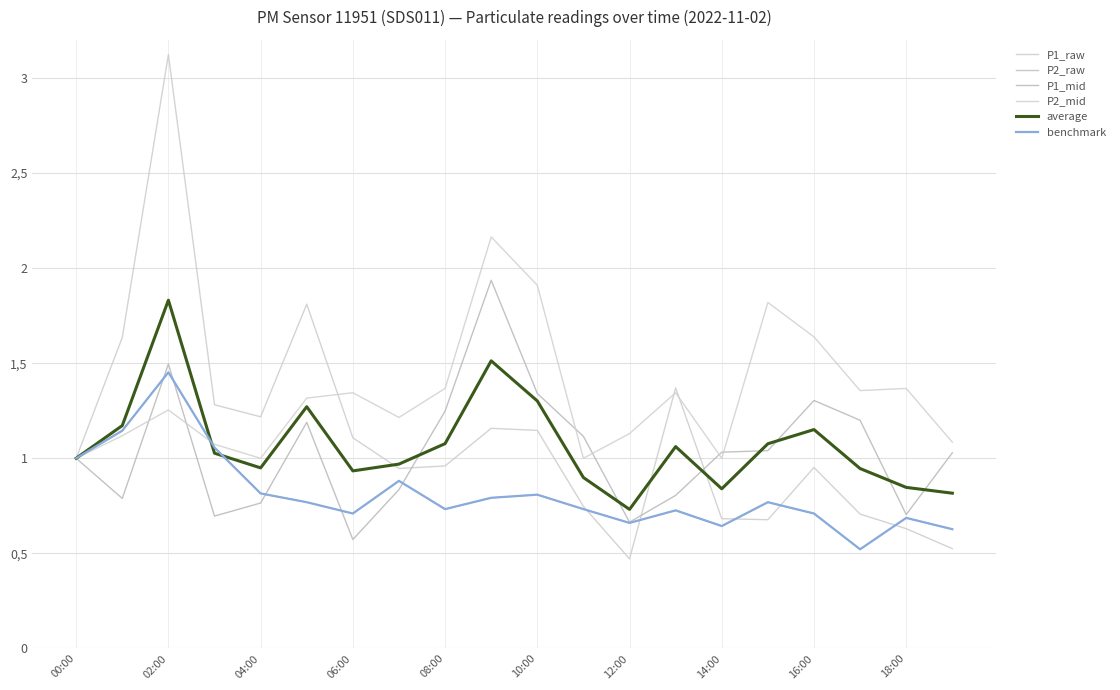

Does the chart display data point markers on the line(s)?

No